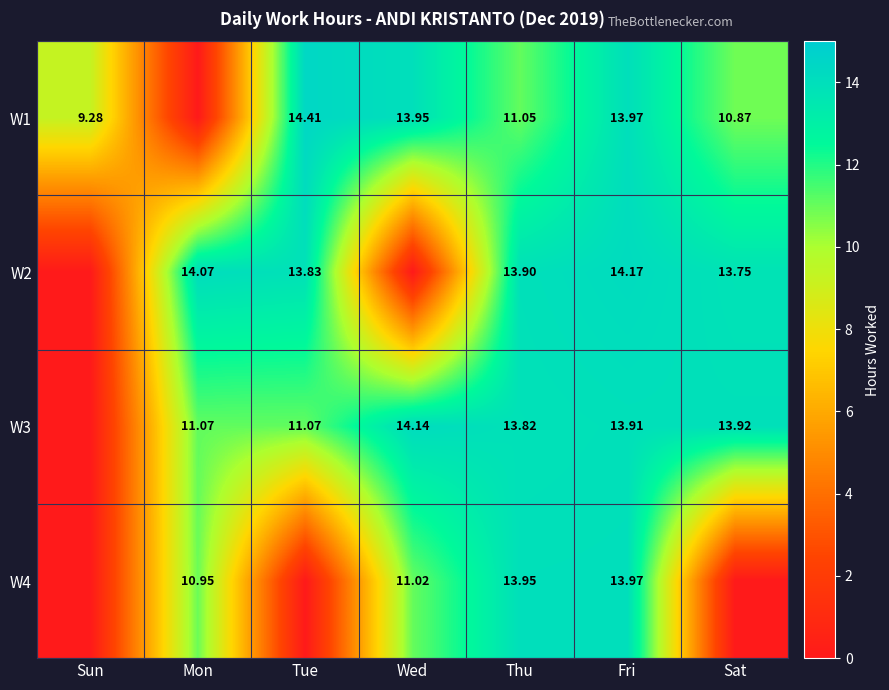

Is the value of W3 at Fri greater than the value of W2 at Tue?

Yes